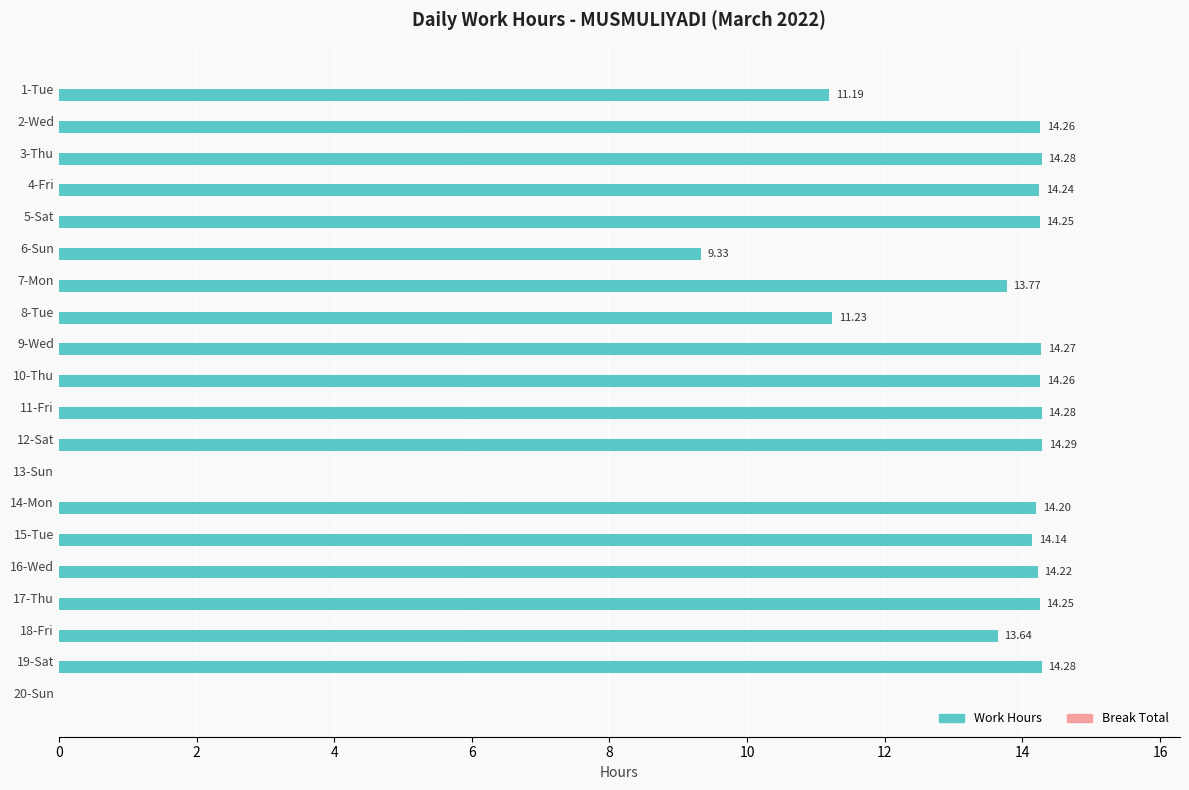

How many distinct data groups are displayed?

1